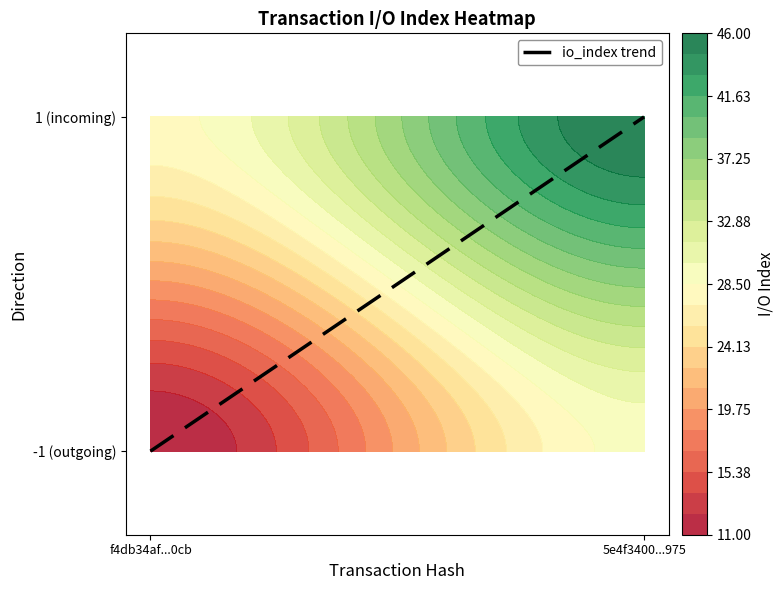

What is the change in value from f4db34af...0cb to 5e4f3400...975?

+2